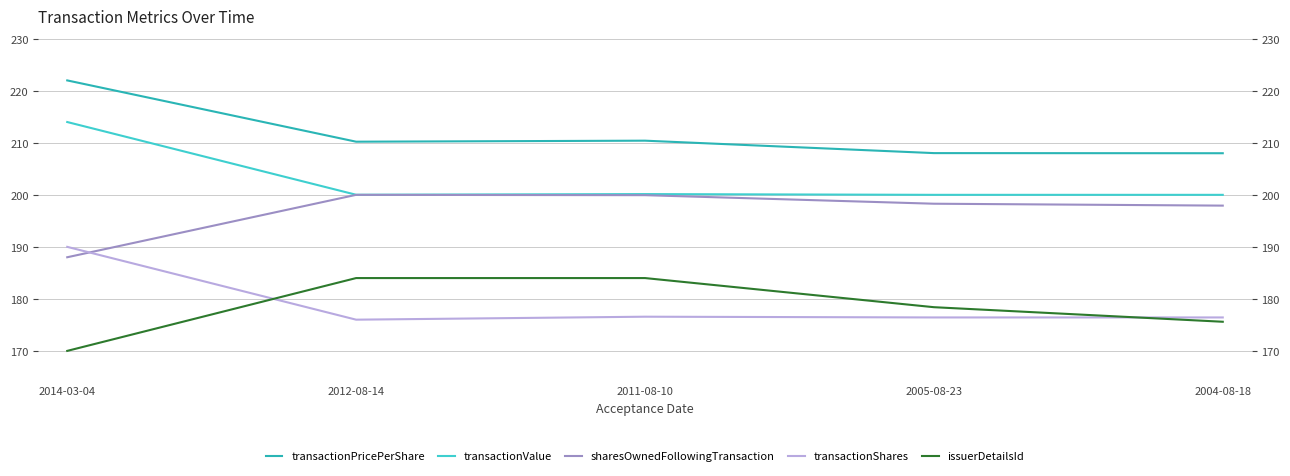

What is the minimum value shown in the chart?

170.0